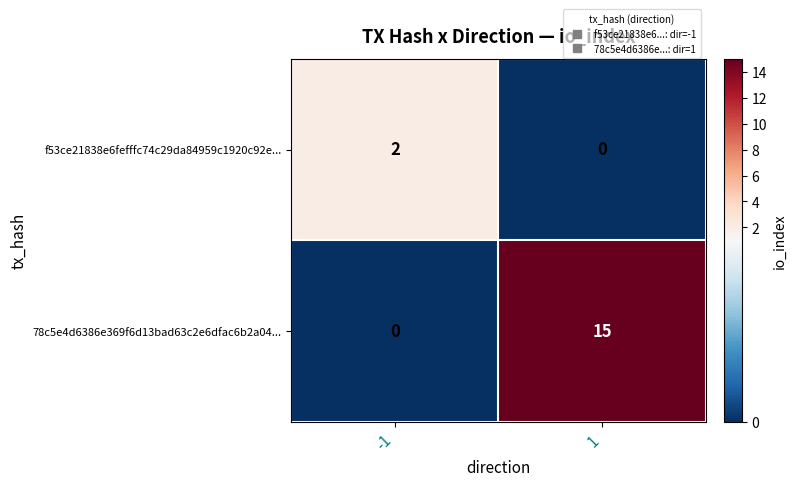

What is the spread (max minus min) of values at -1?

2